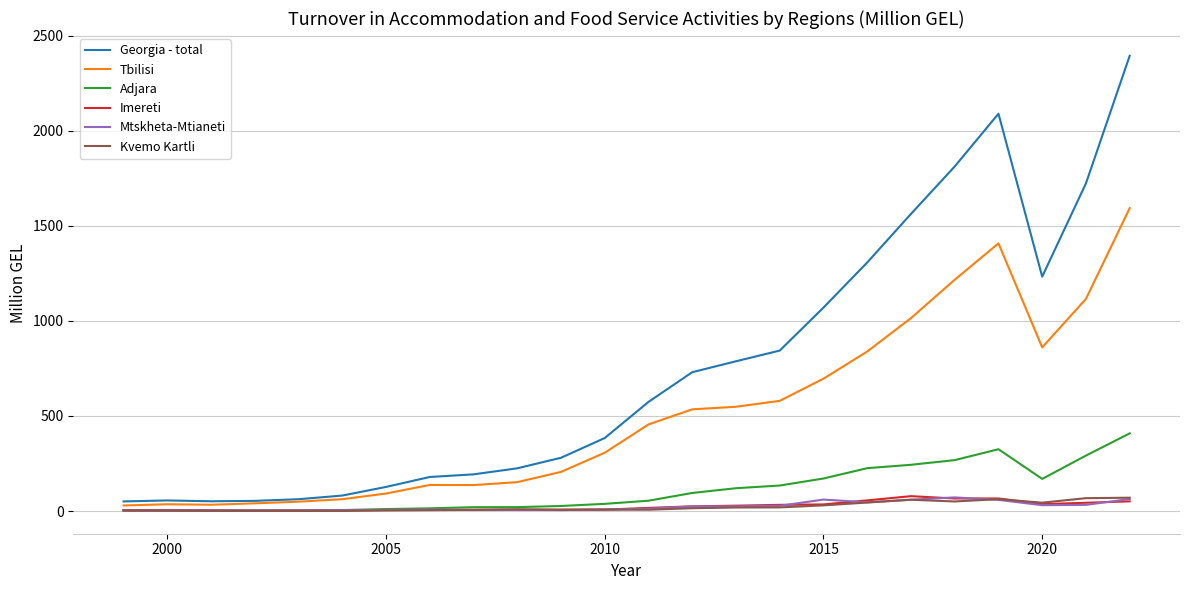

Which series has the widest spread of values?

Georgia - total